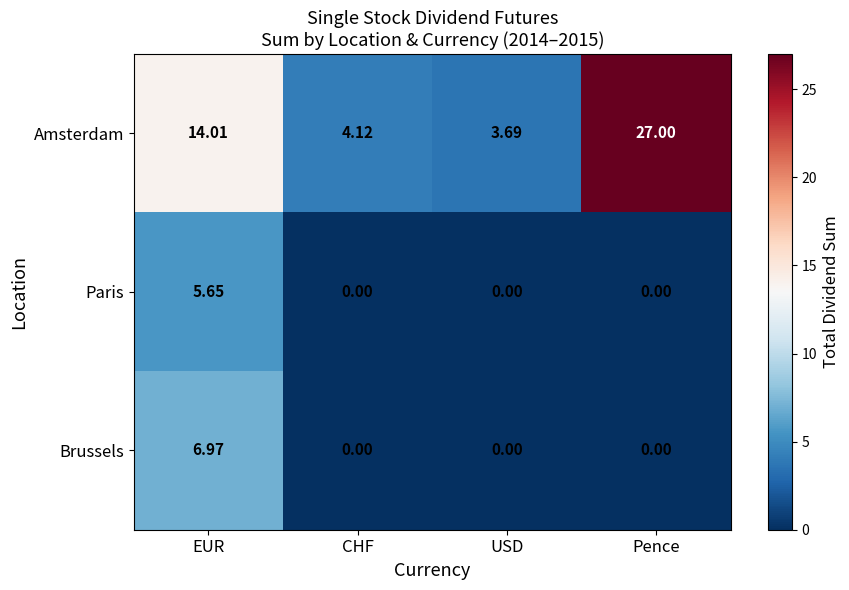

How many distinct data groups are displayed?

3